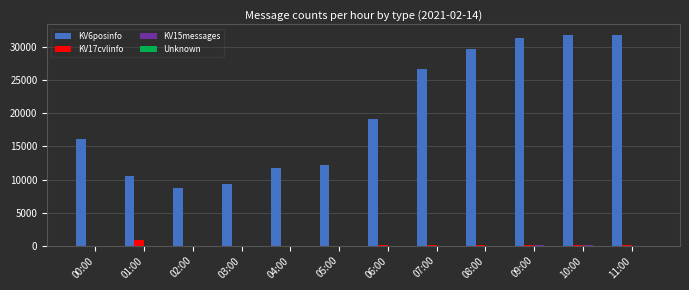

How many groups of bars are there?

12